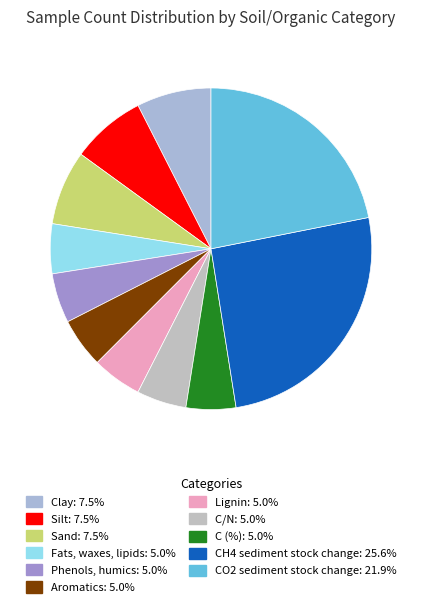

What is the largest slice in the pie chart?

CH4 sediment stock change